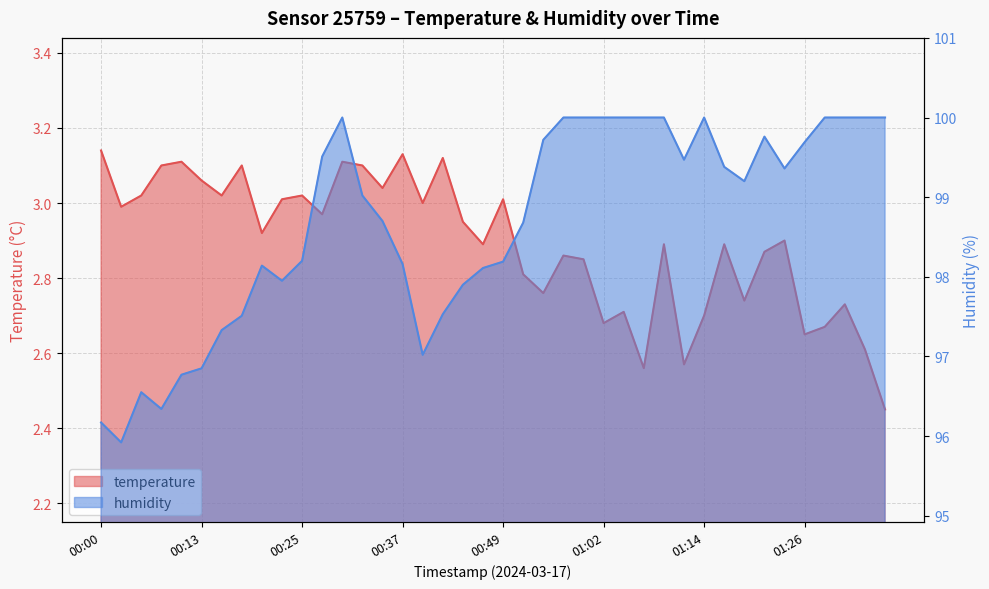

What is the smallest value displayed?

2.5